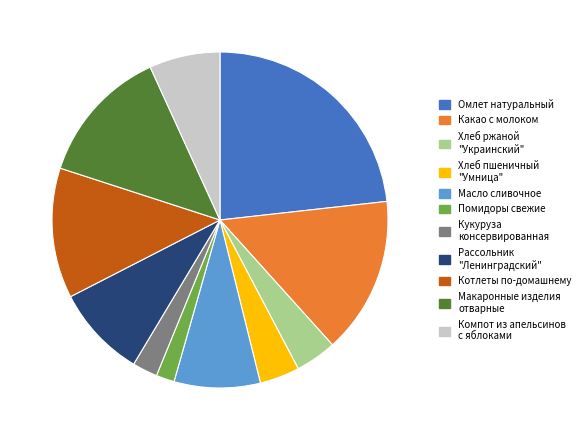

Is there a majority slice in this chart?

No